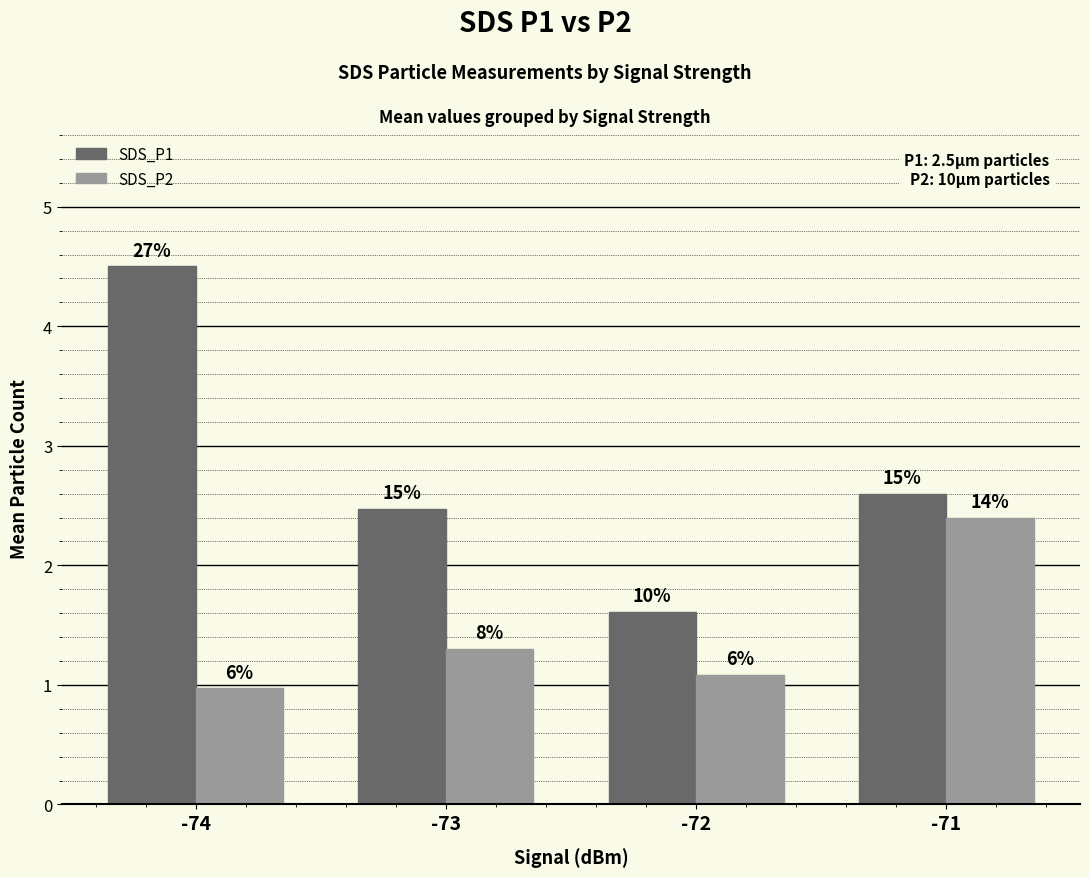

What is the difference between the maximum and second lowest values in the SDS_P2 series?

1.3